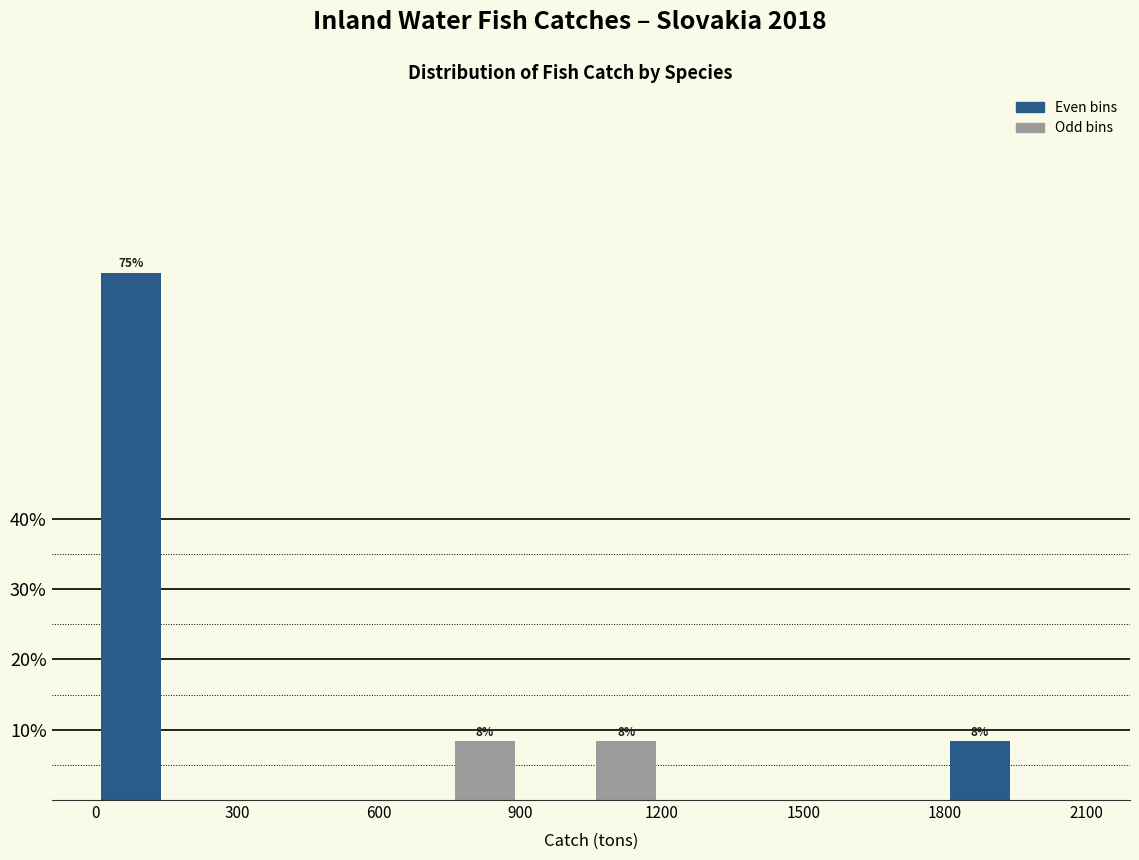

Read against the x-axis, roughly where is the centre of the tallest bar?

100